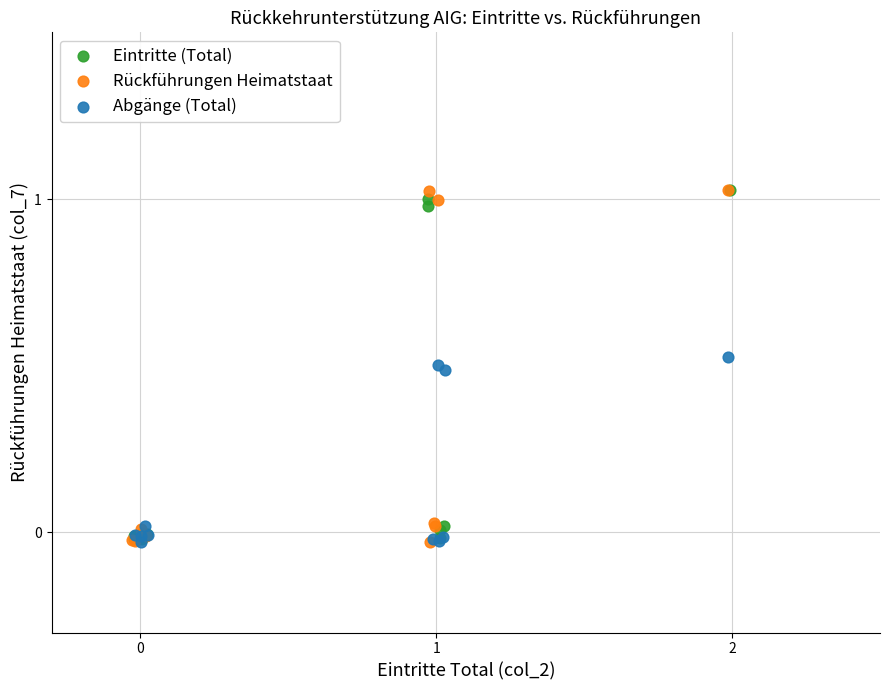

Which series has the largest Y range (max minus min)?

Rückführungen Heimatstaat